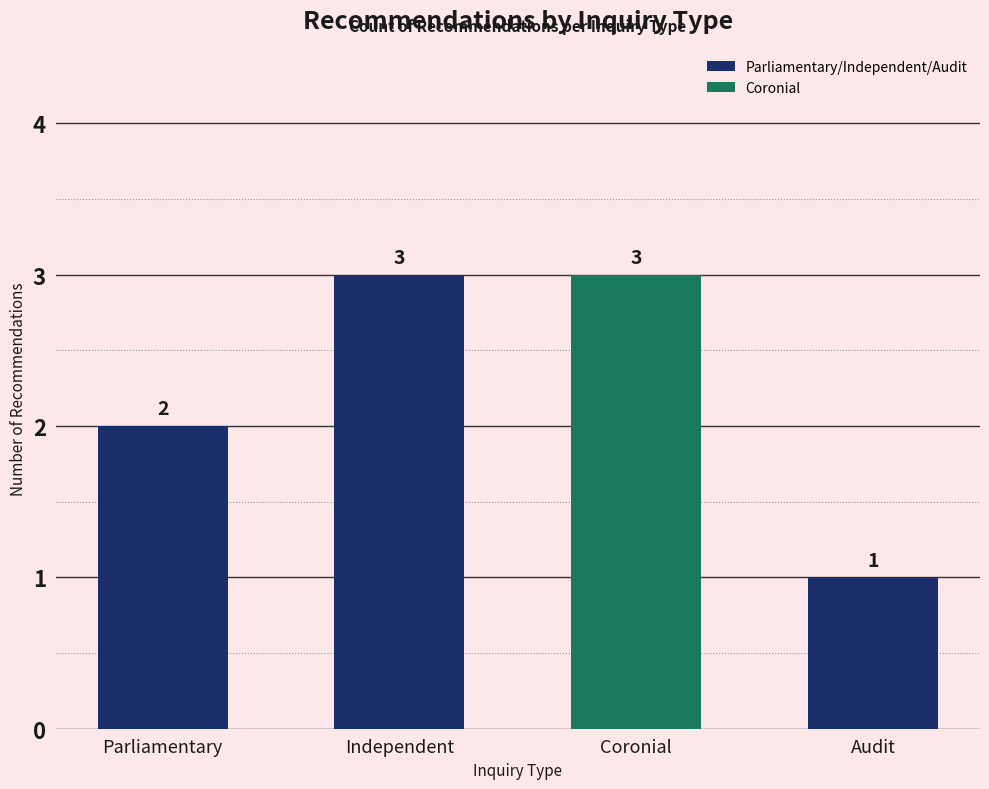

Approximately how many times larger is the value at Independent compared to Audit?

3.0